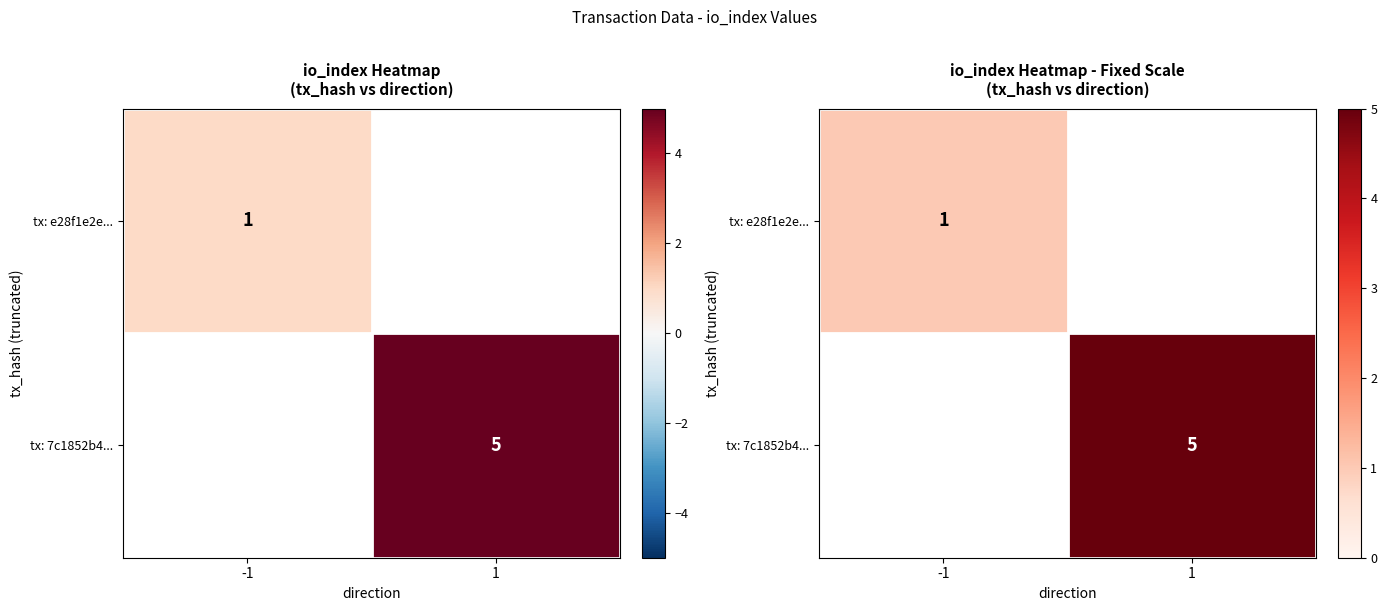

What is the minimum value for tx: e28f1e2e...?

1.0